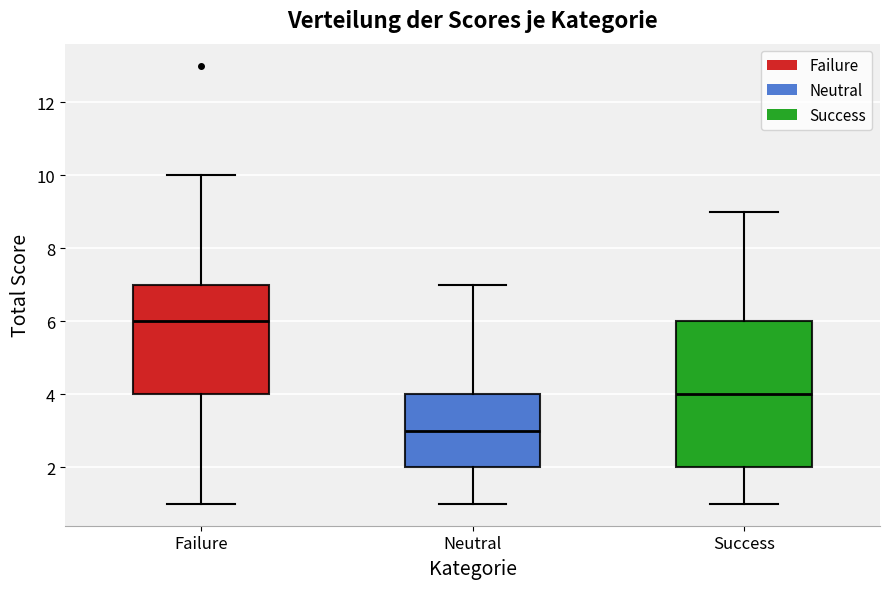

Reading left to right, read every box against the y-axis: the position of its median line, the range the box covers, and the ends of its whiskers. The values are not printed on the chart, so give them approximately, as read against the axis.

Failure: median 6, box 4 to 7, whiskers 1 to 10
Neutral: median 3, box 2 to 4, whiskers 1 to 7
Success: median 4, box 2 to 6, whiskers 1 to 9